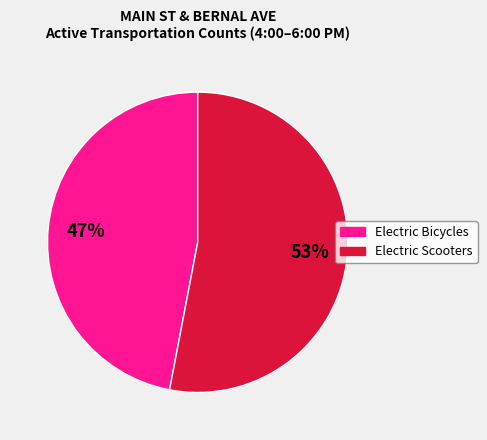

Does any single category account for the majority?

Yes